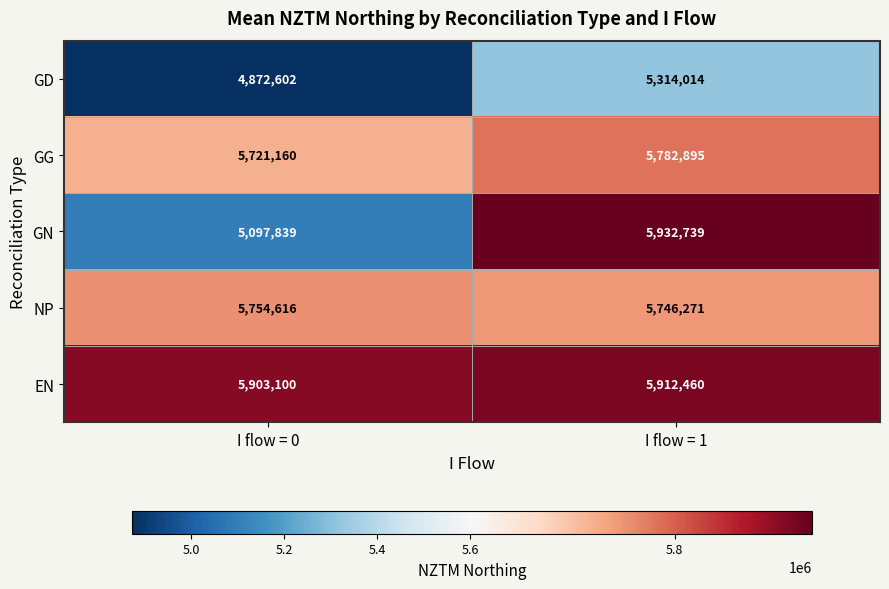

True or false: NP has a value of 5746271 at I flow = 1.

True